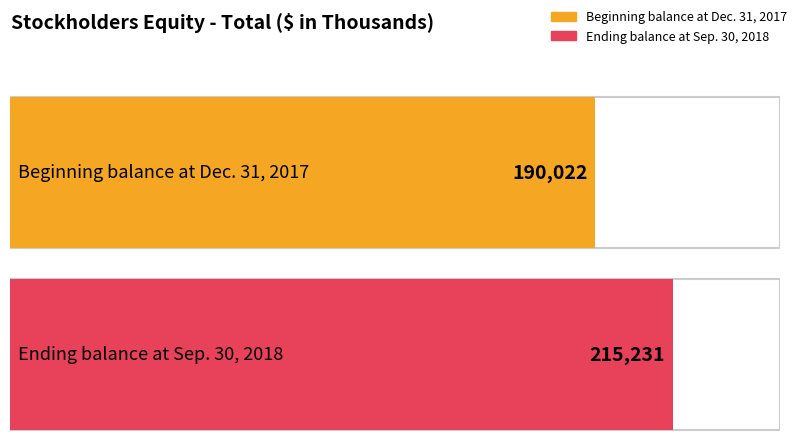

Which has a higher value, Beginning balance at Dec. 31, 2017 or Ending balance at Sep. 30, 2018?

Ending balance at Sep. 30, 2018